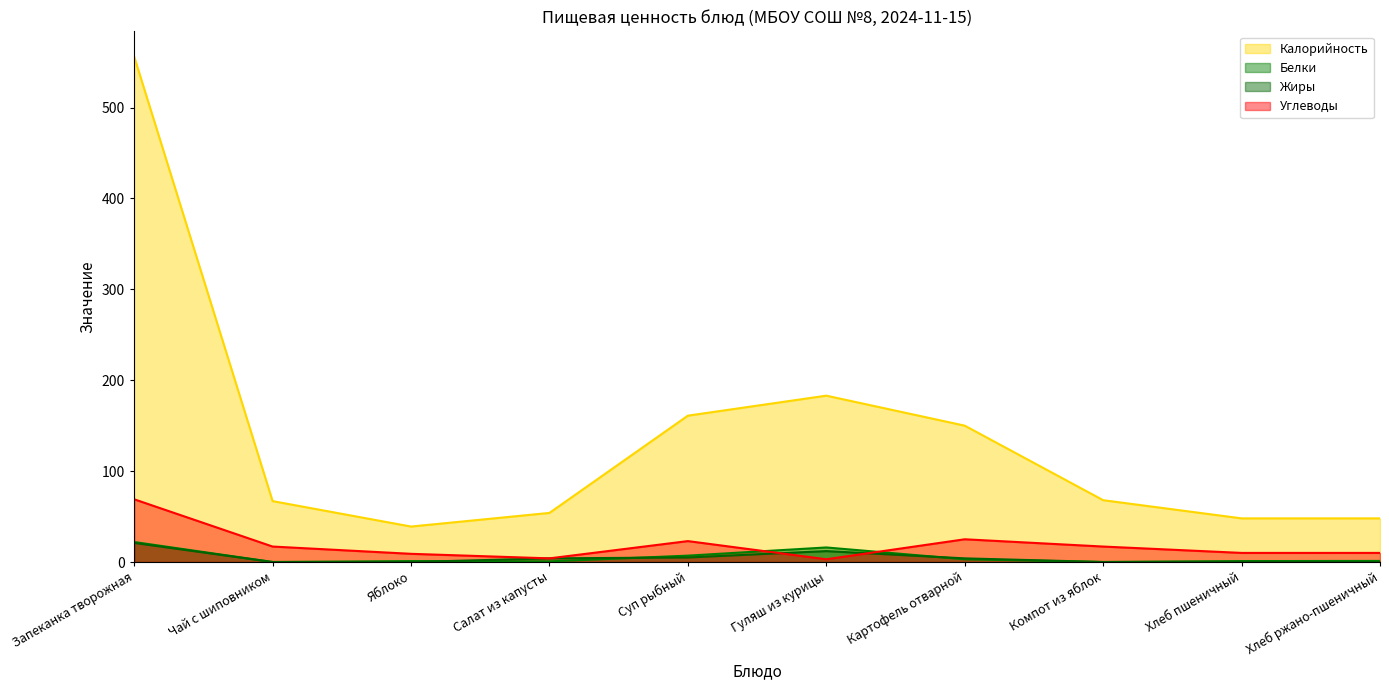

At which category does Жиры reach its first local peak?

Гуляш из курицы